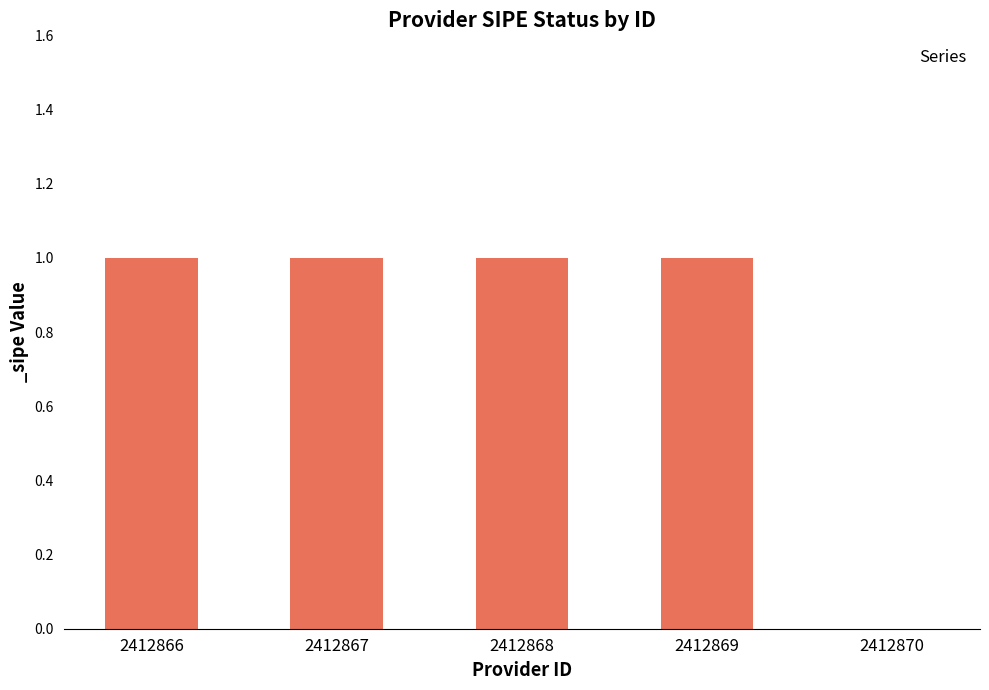

True or false: the data shows 1 at 2412868.

True